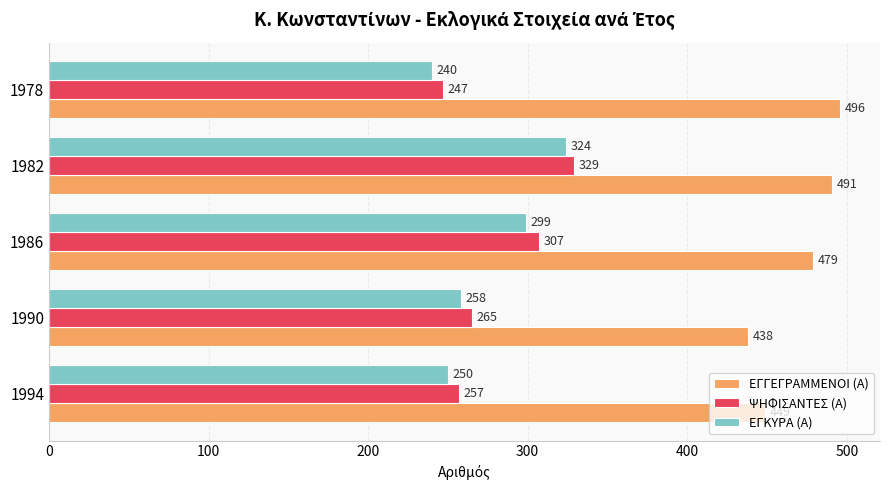

Is it true that ΨΗΦΙΣΑΝΤΕΣ (Α) equals 96 at 1994?

False